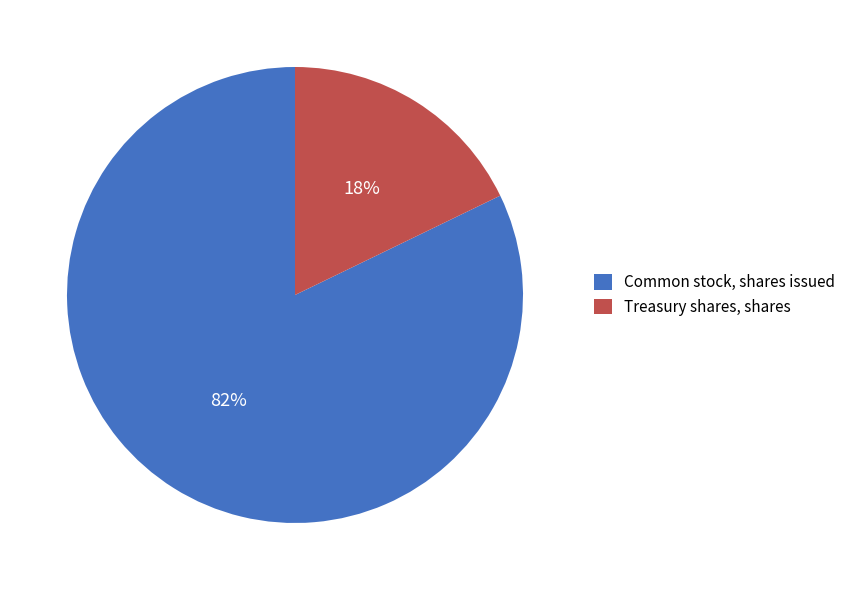

Is it true that Common stock, shares issued is 82% of the pie?

True